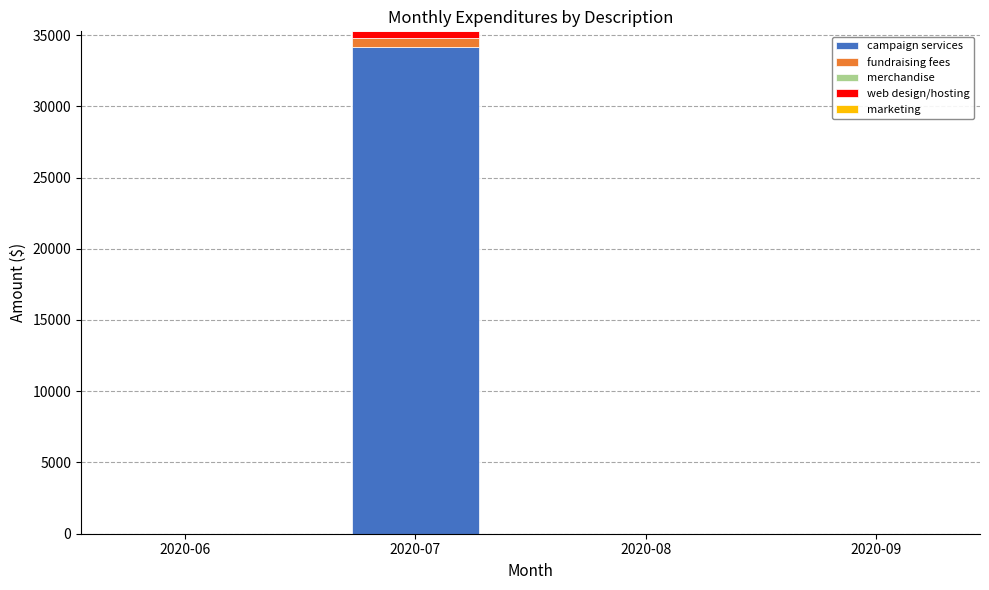

The value of campaign services at 2020-08 is 0.0. True or false?

True